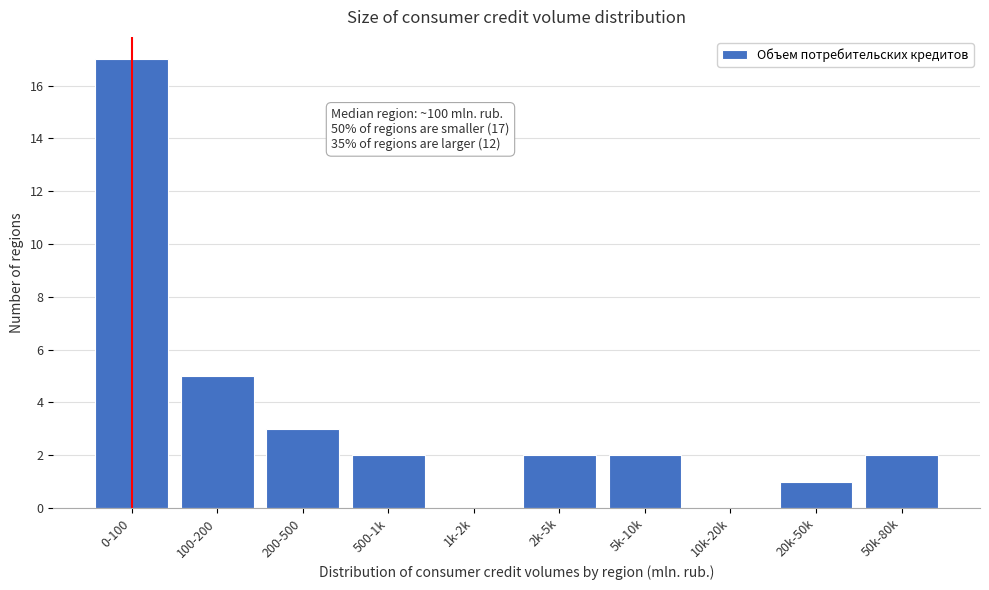

Reading left to right, list all the values displayed in this chart.

0-100=17	100-200=5	200-500=3	500-1k=2	1k-2k=0	2k-5k=2	5k-10k=2	10k-20k=0	20k-50k=1	50k-80k=2